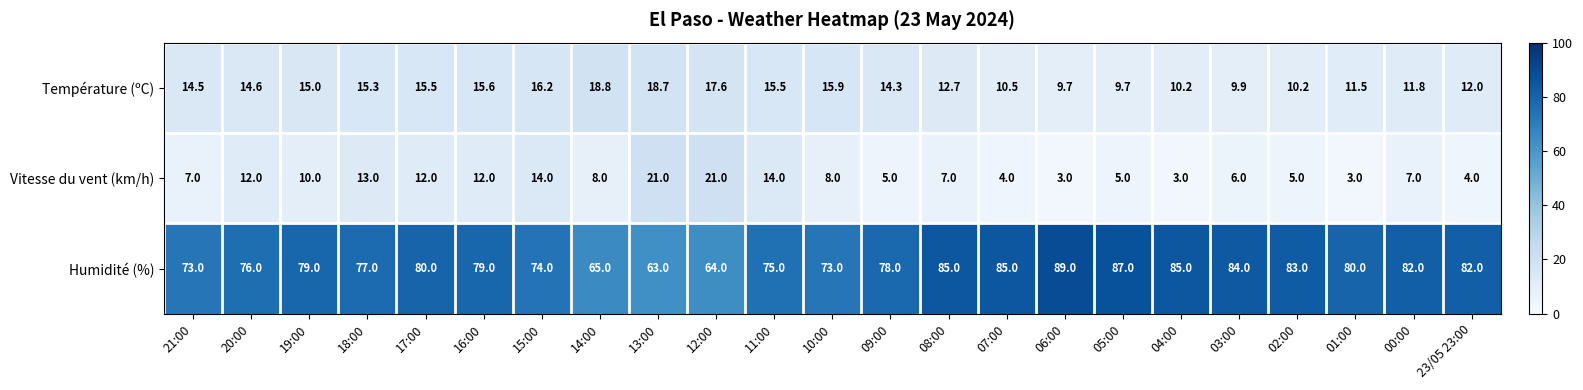

What is the smallest value displayed?

3.0